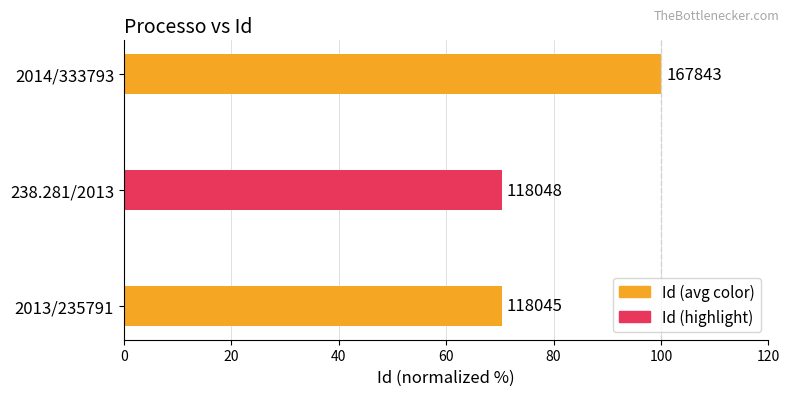

How many bars are there in total?

3